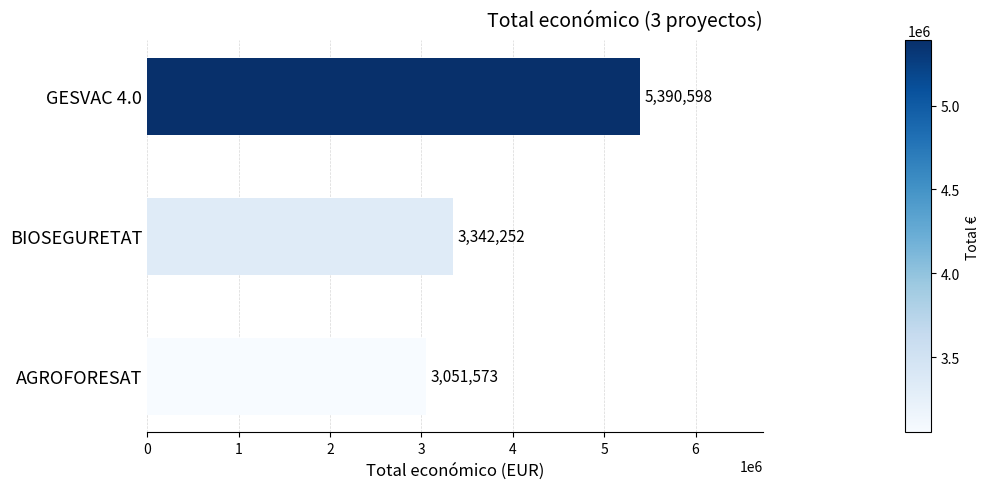

What is the average value?

3928141